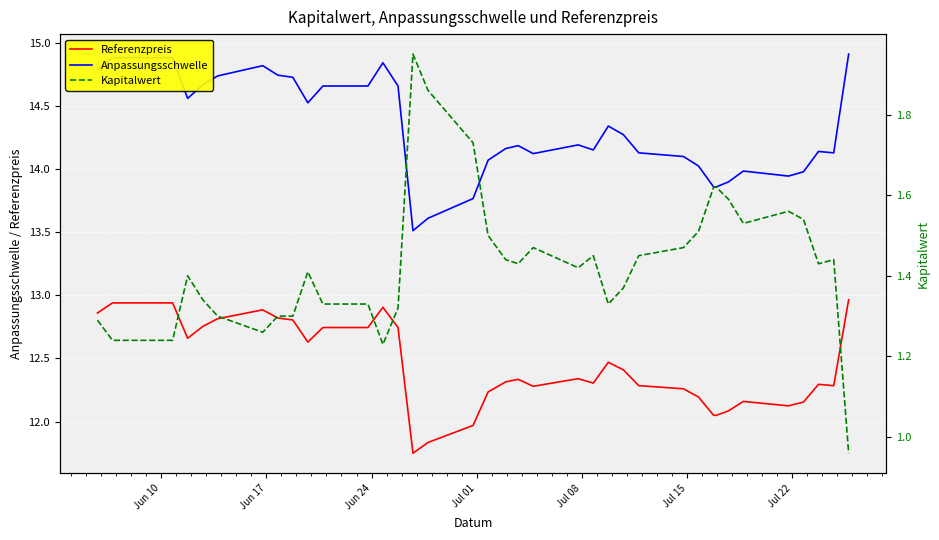

What is the maximum value for Anpassungsschwelle?

14.9